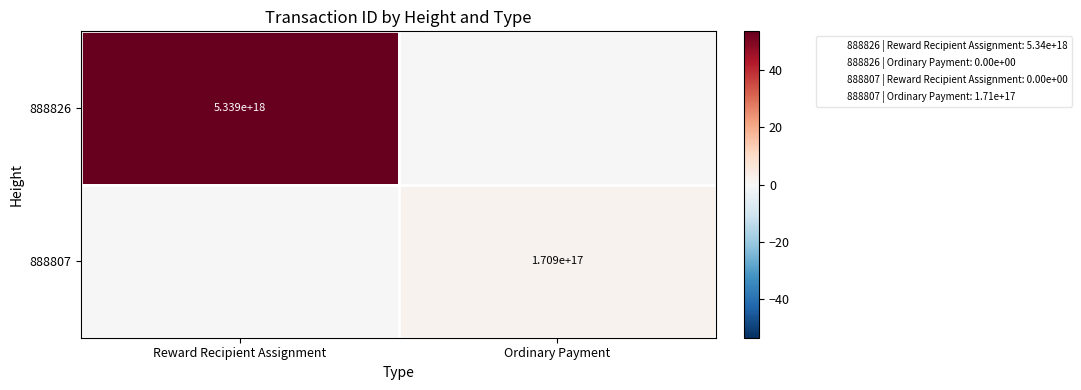

Which category has the highest value in the 888807 series?

Ordinary Payment